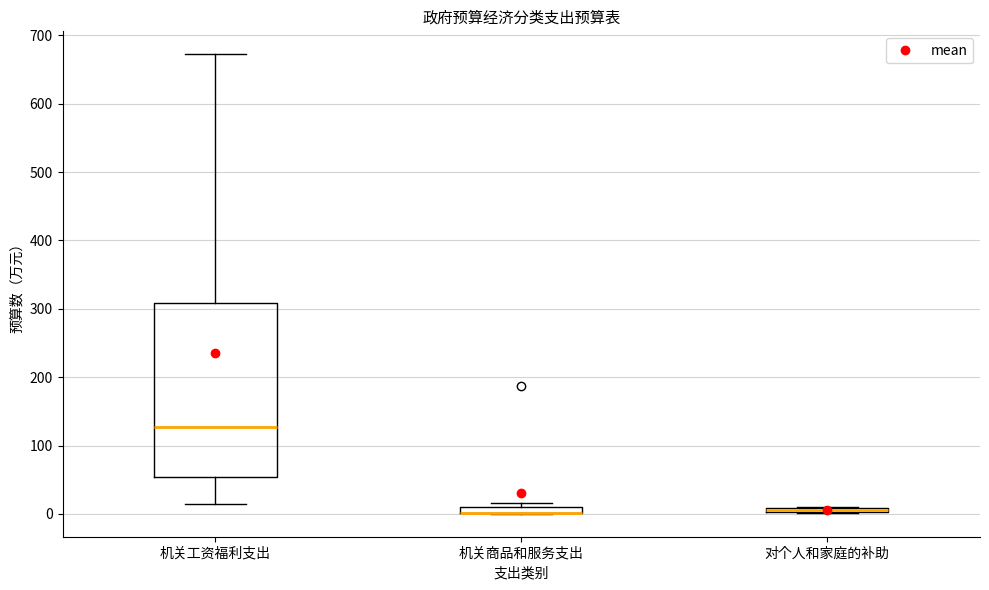

Where is the upper edge of the box for 对个人和家庭的补助 on the y-axis? The values are not printed on the chart, so give them approximately, as read against the axis.

10